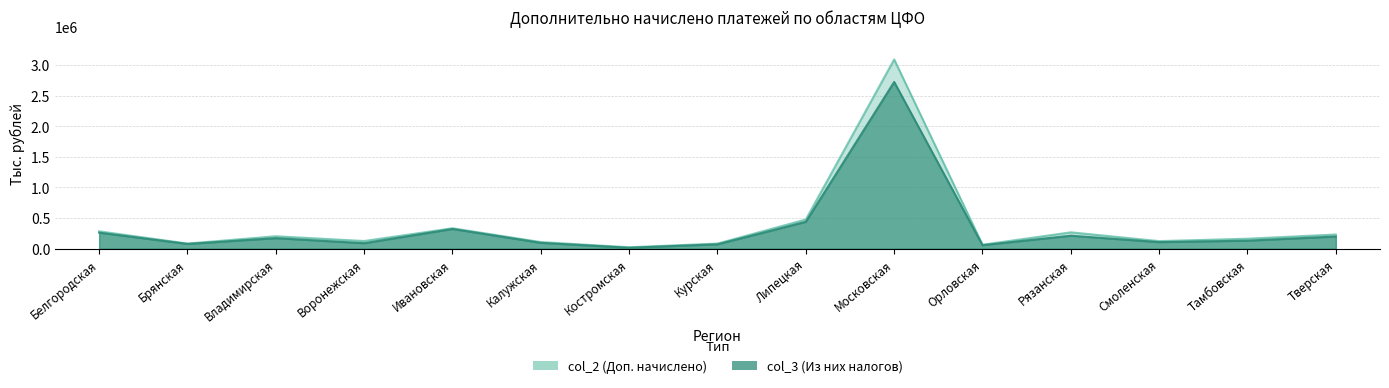

What are all the series names shown in the legend?

col_2 (Доп. начислено), col_3 (Из них налогов)